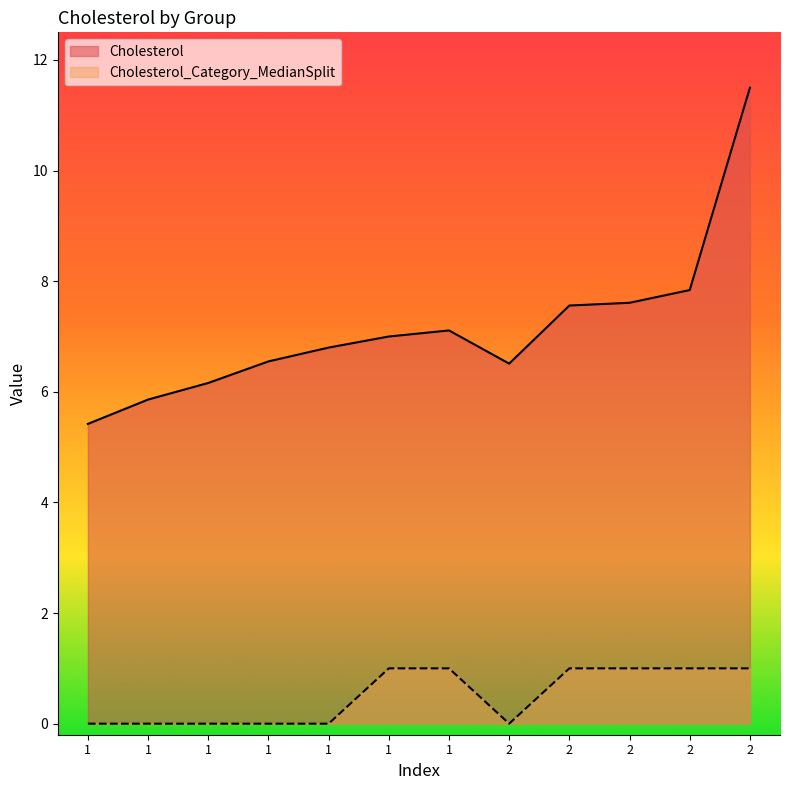

True or false: Cholesterol_Category_MedianSplit has more than 1 interior local peaks.

False